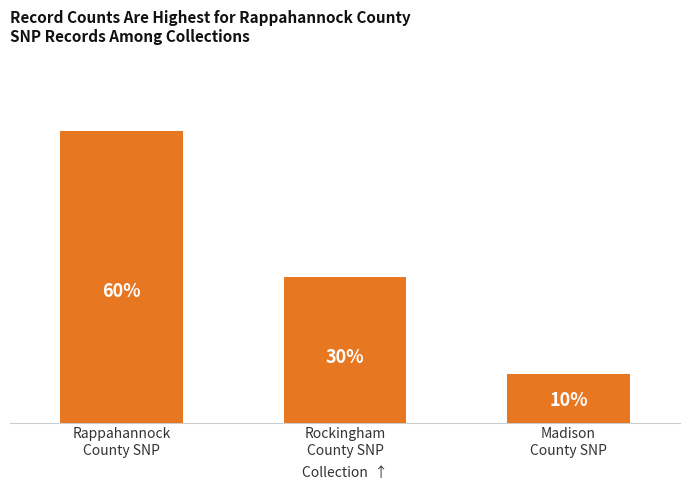

Which category has the highest value across all series?

Rappahannock
County SNP